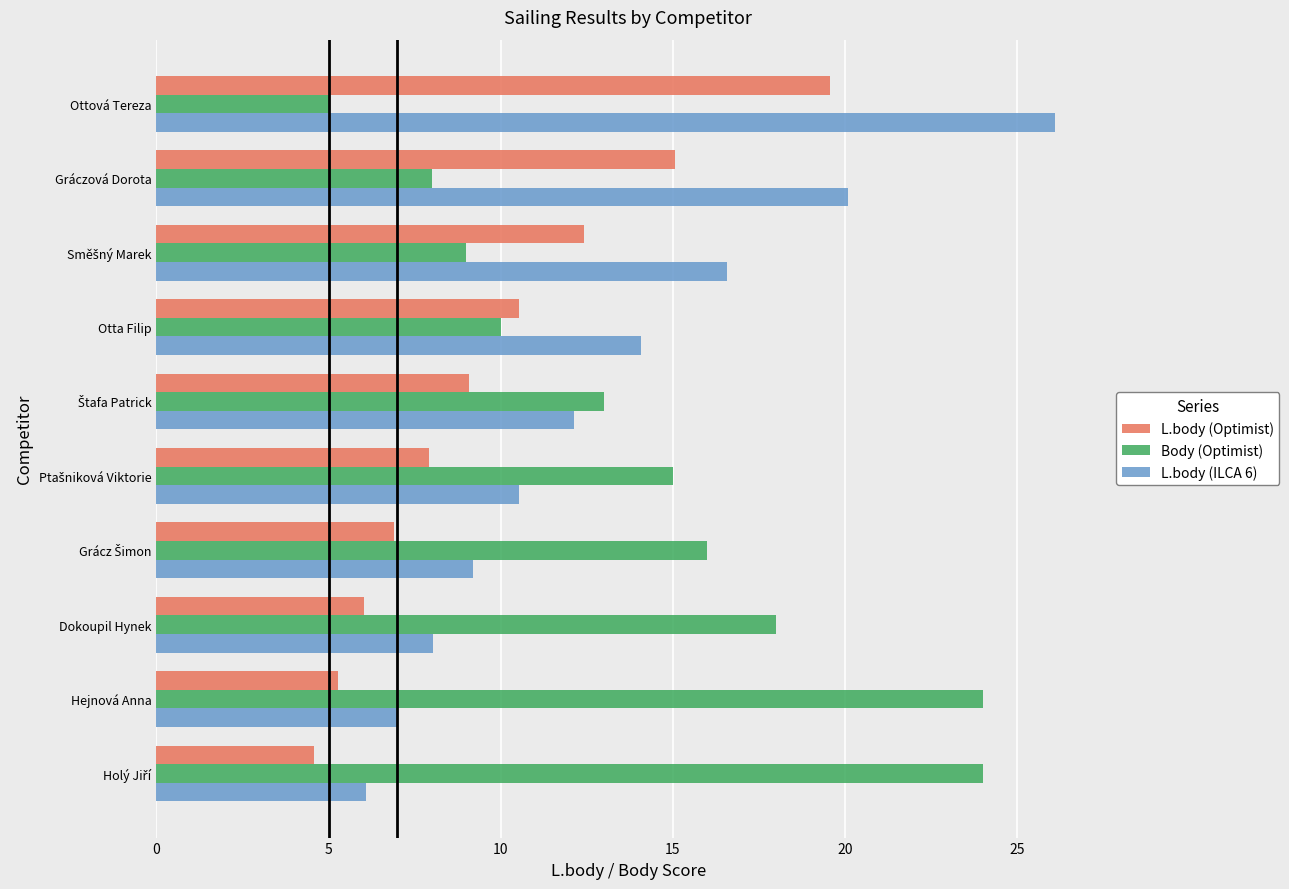

Which category has the highest value across all series?

Ottová Tereza